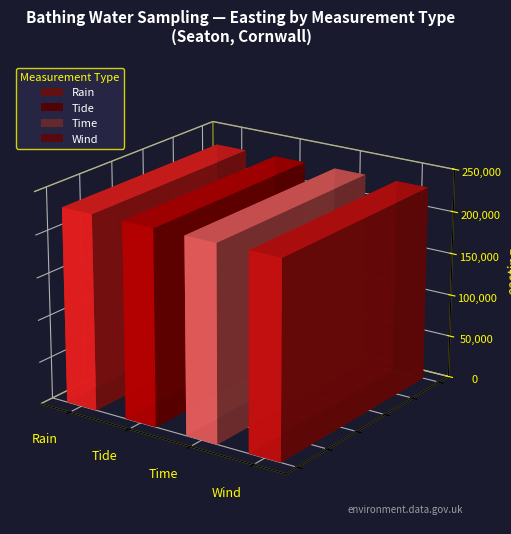

The lat series shows 10.4 at Tide. True or false?

False